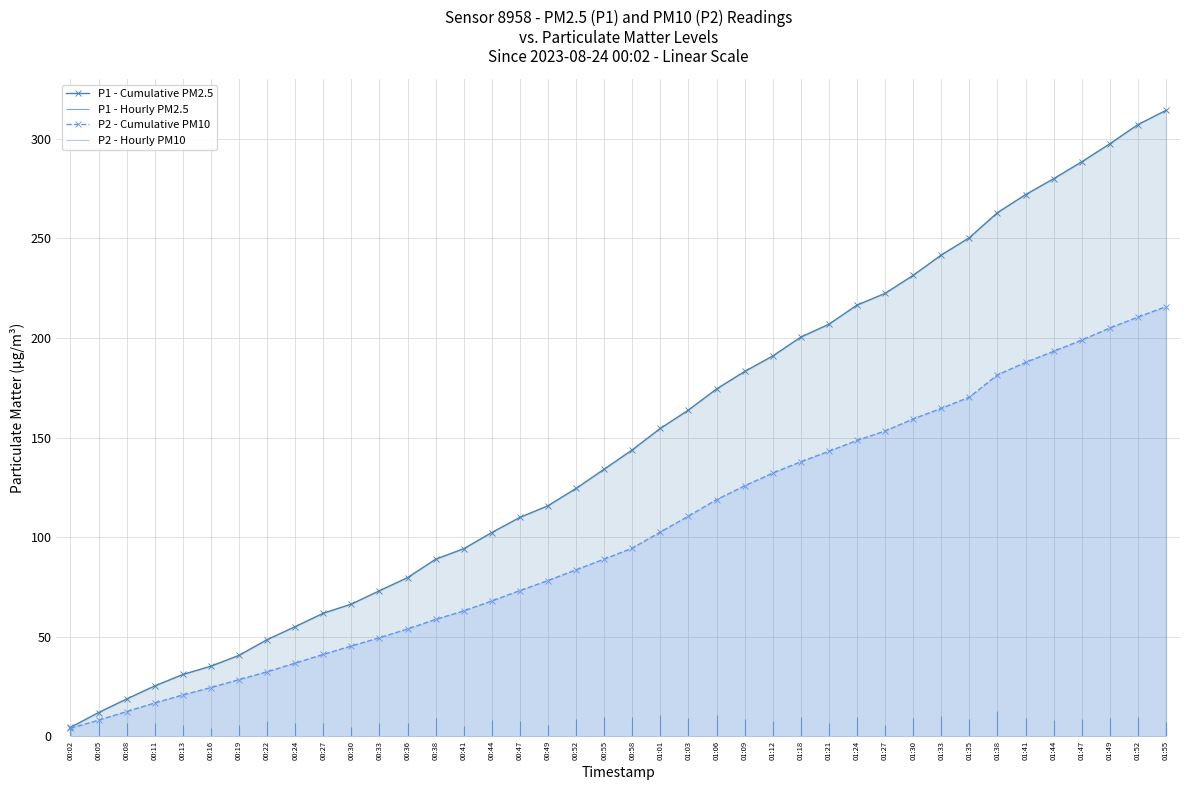

What is the greatest value displayed?

314.3